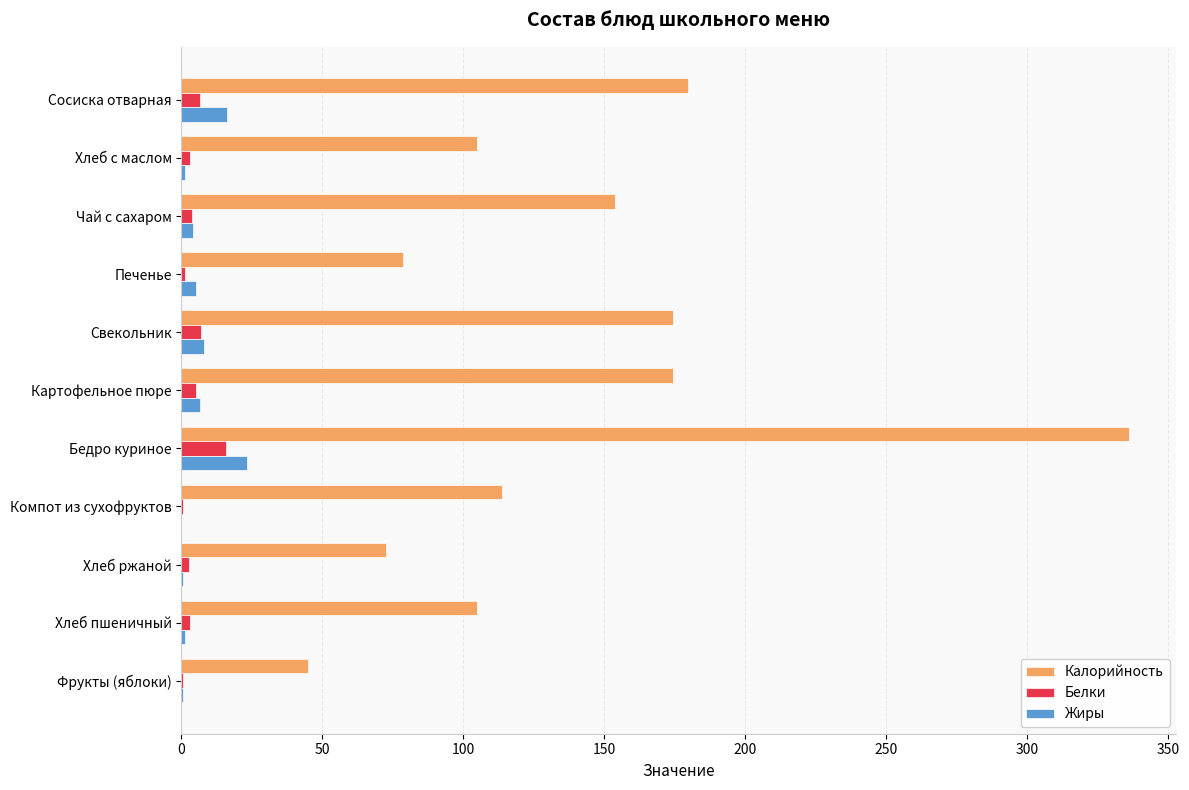

The Жиры series shows -12.9 at Компот из сухофруктов. True or false?

False